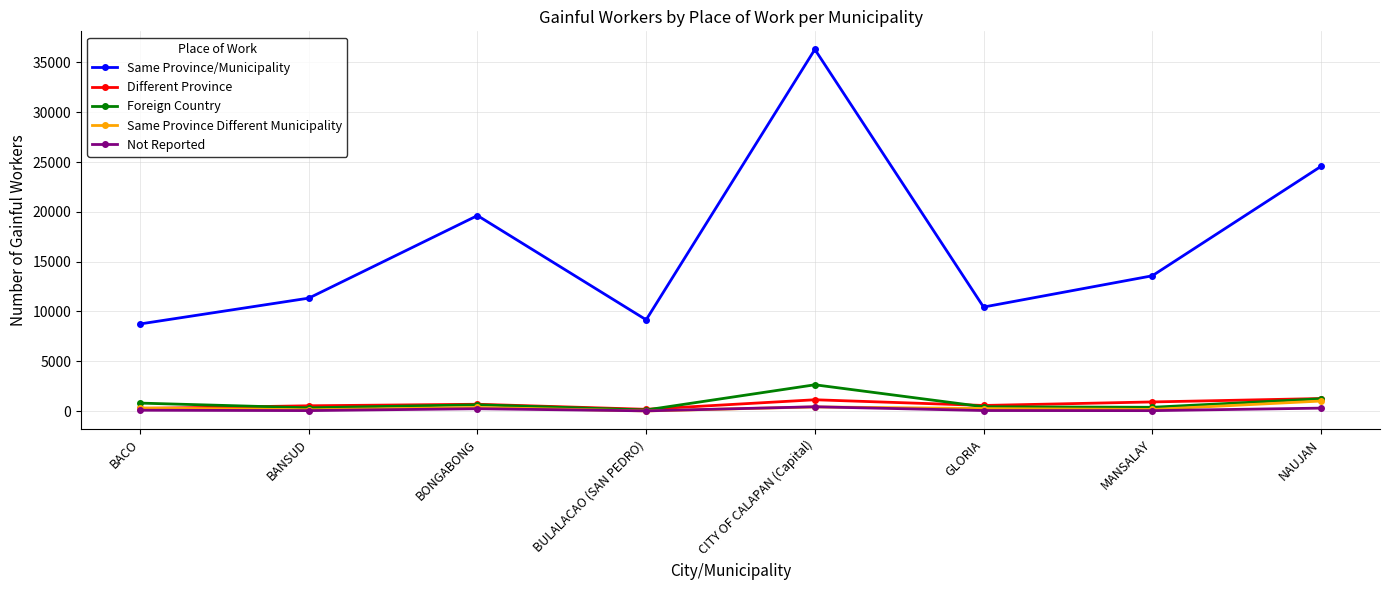

True or false: Same Province/Municipality has more than 0 points higher than both neighbors.

True